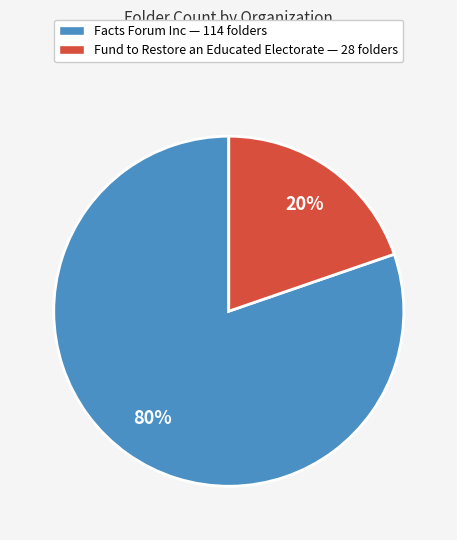

Between Fund to Restore an Educated Electorate — 28 folders and Facts Forum Inc — 114 folders, which is larger?

Facts Forum Inc — 114 folders